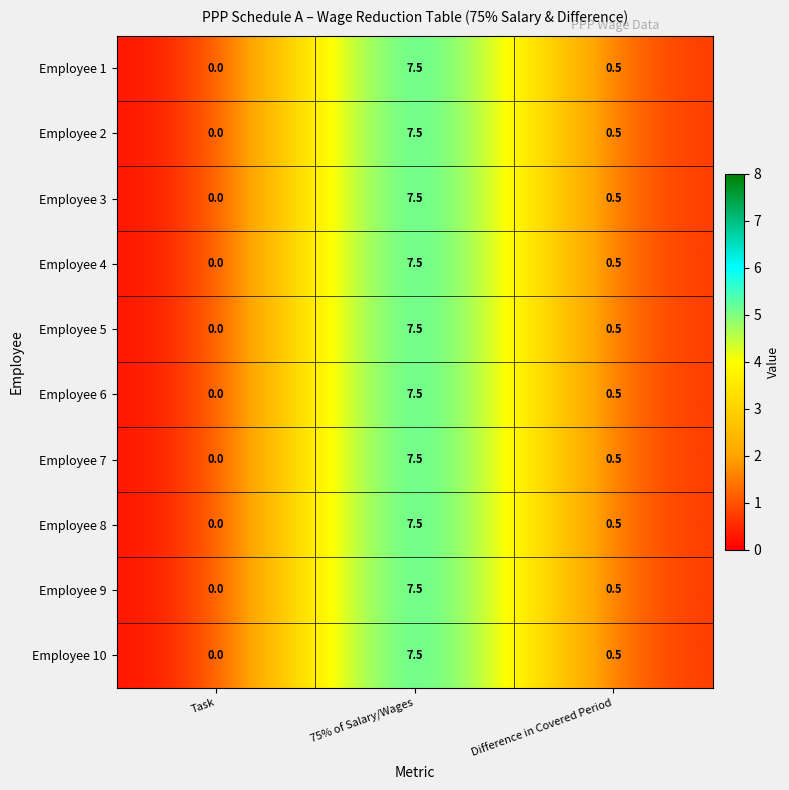

At how many categories does at least one series exceed 6?

1